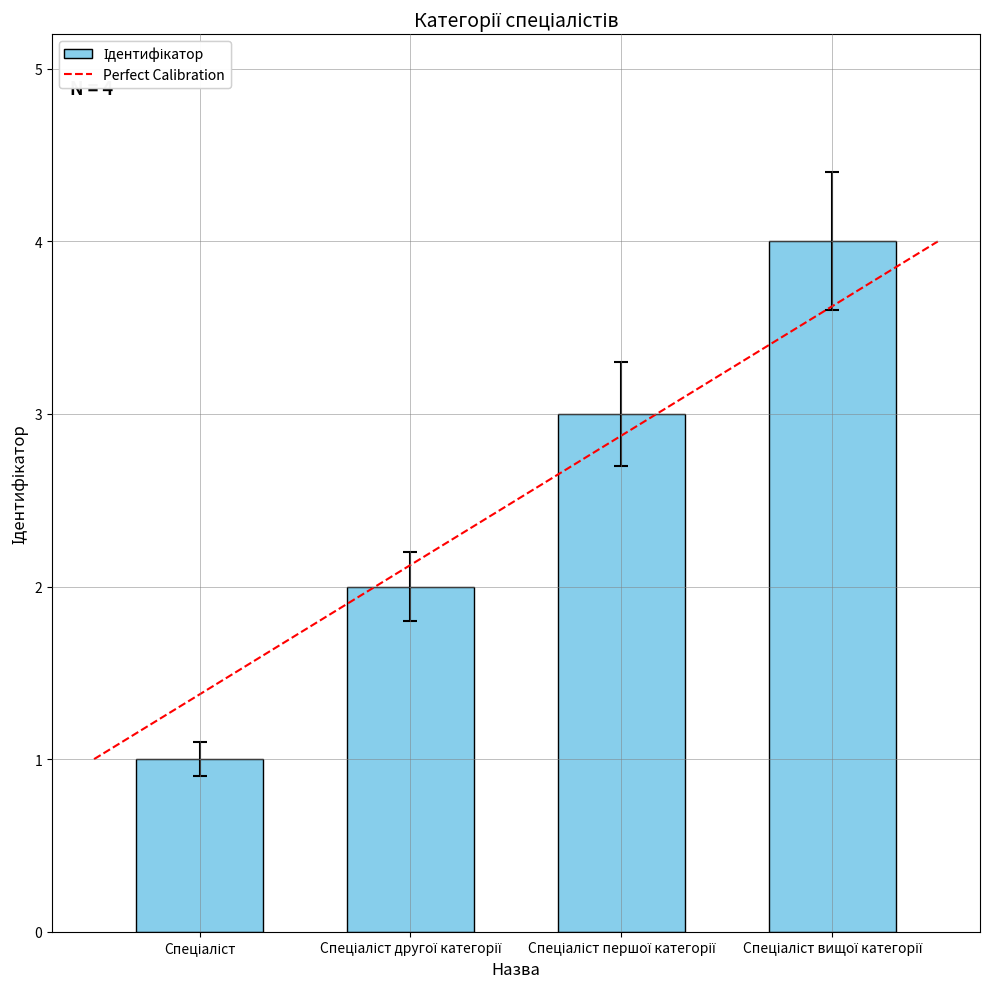

How many data points does each series have?

4